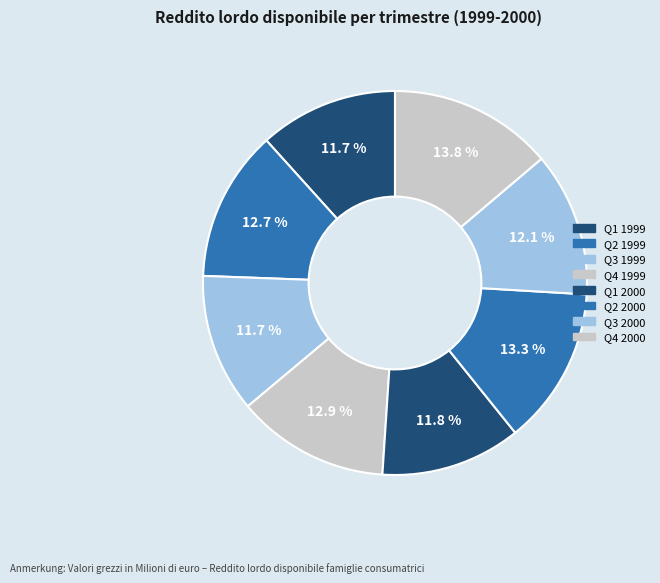

To the nearest percent, what is the difference between the largest and smallest slice percentages?

2%